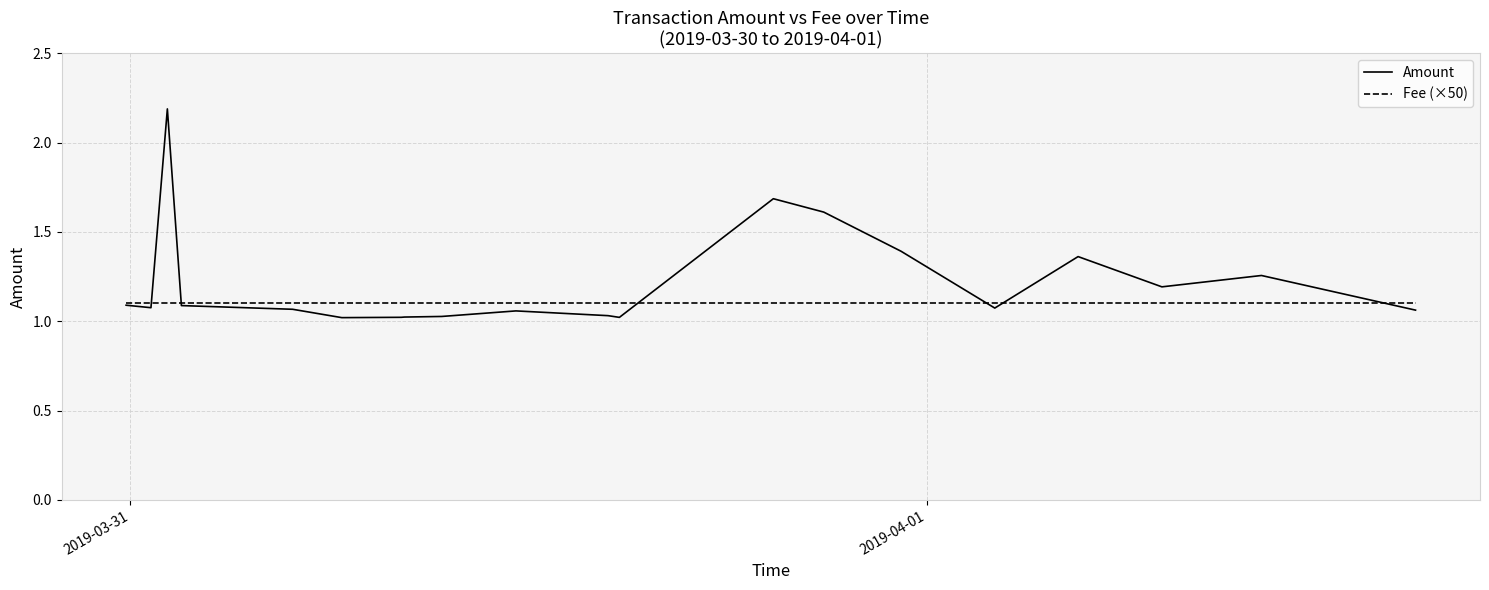

What is the greatest value displayed?

2.2